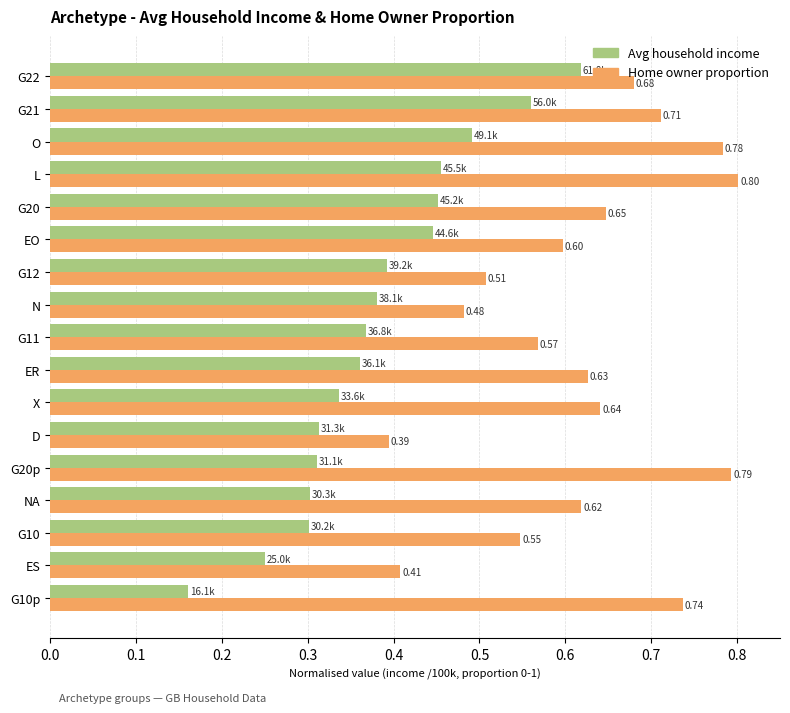

How many Home owner proportion values are between 0 and 1?

17